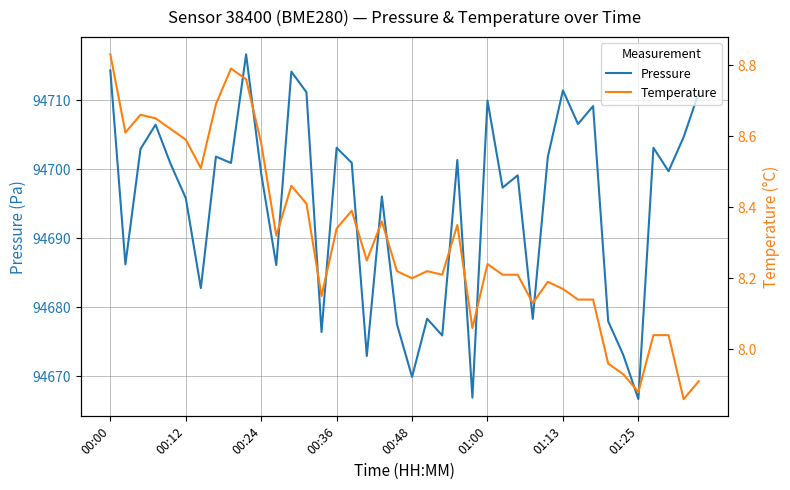

Read the temperature value at 9.

8.8